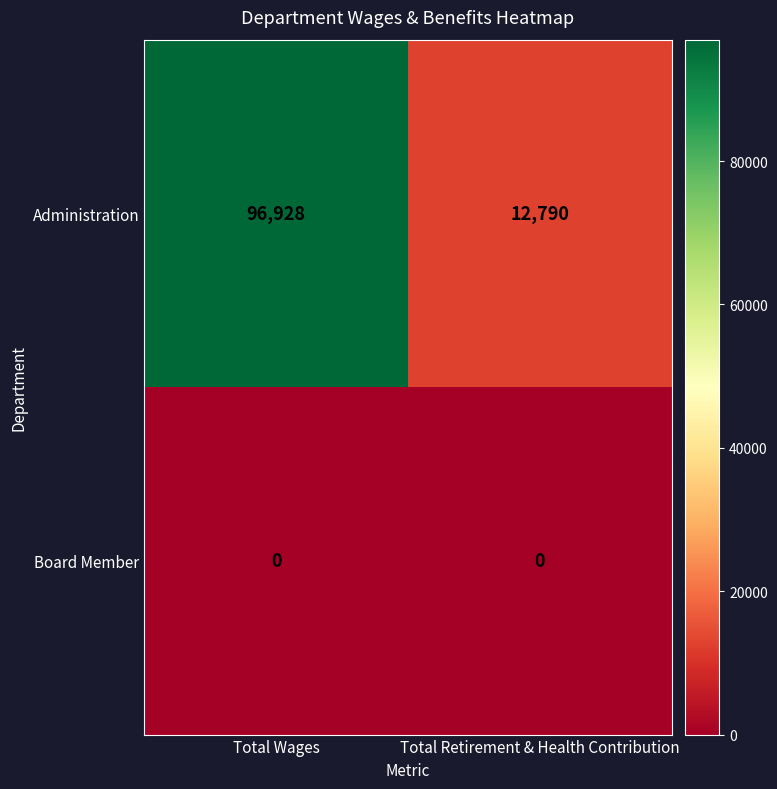

Is it true that Administration equals 96928 at Total Wages?

True